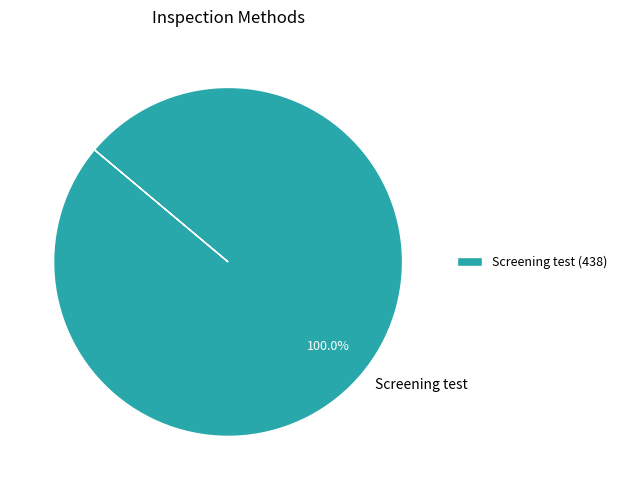

Does any single category account for the majority?

Yes